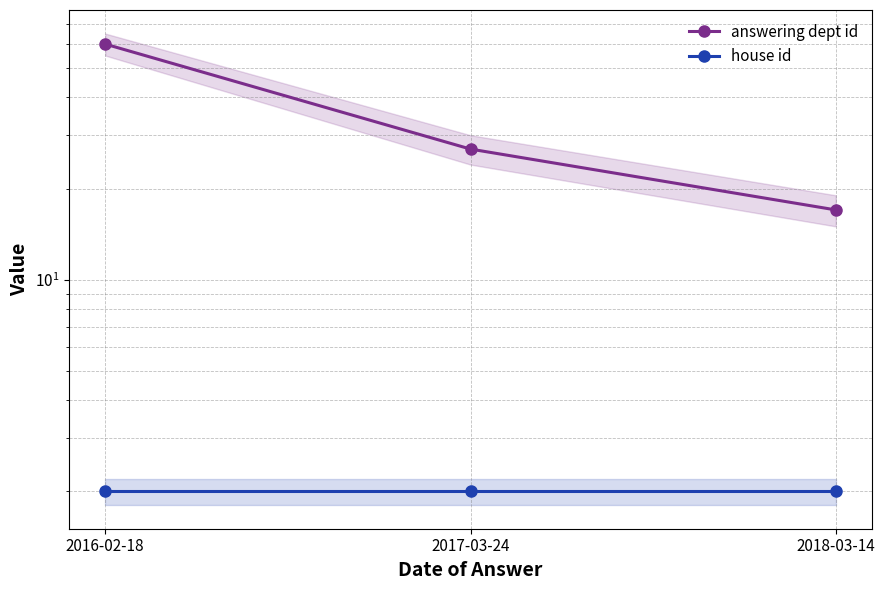

What position from the left is 2017-03-24?

2